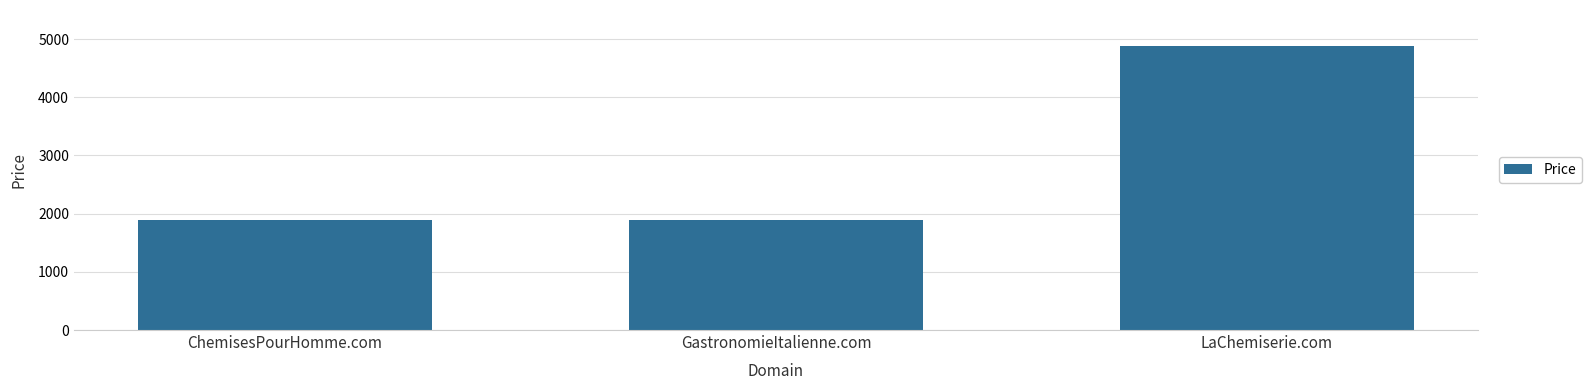

Reading right to left, what are all the values shown in this chart?

4888	1888	1888